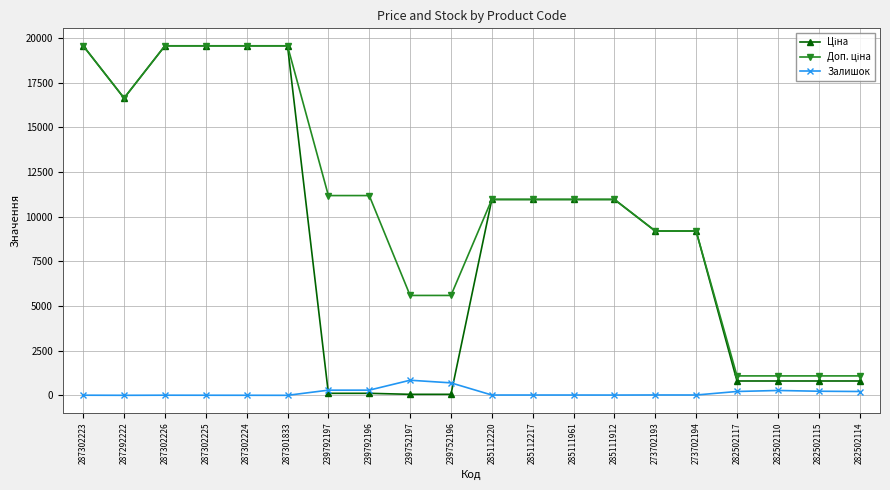

The Залишок series shows 17.0 at 285112217. True or false?

True